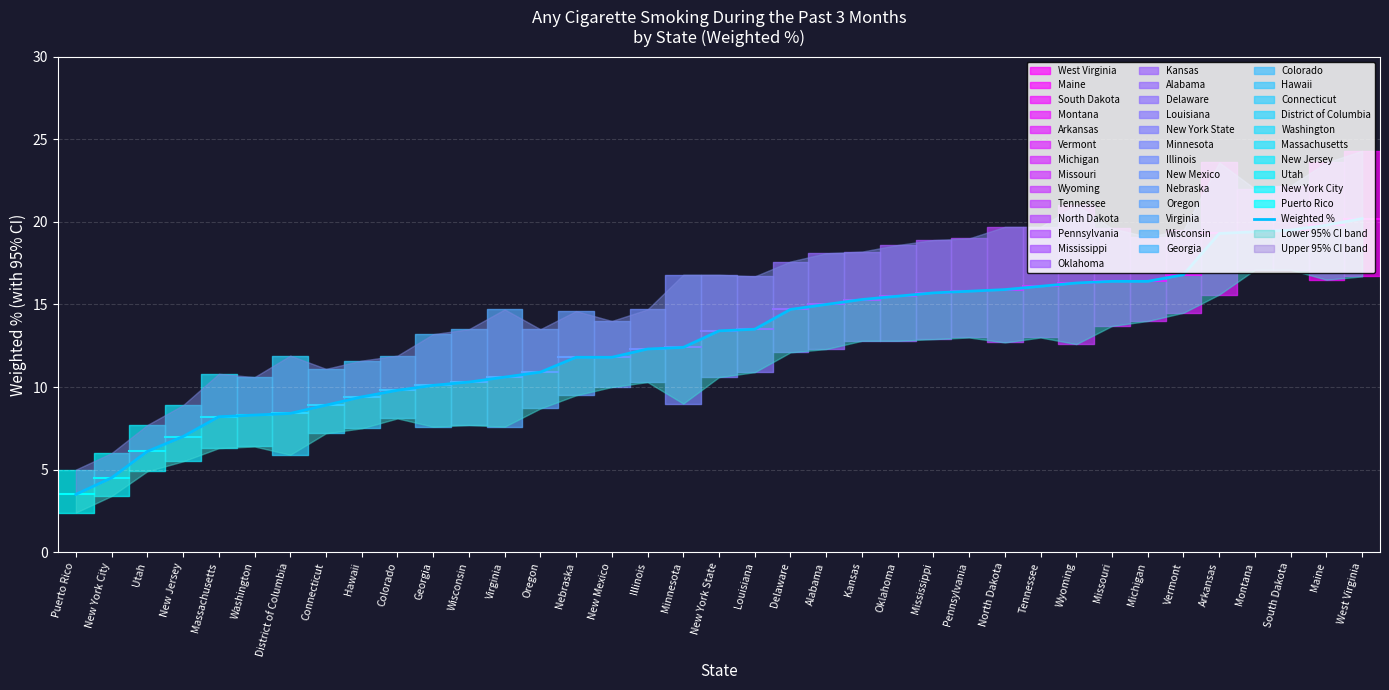

What is the sum of all values?

479.3